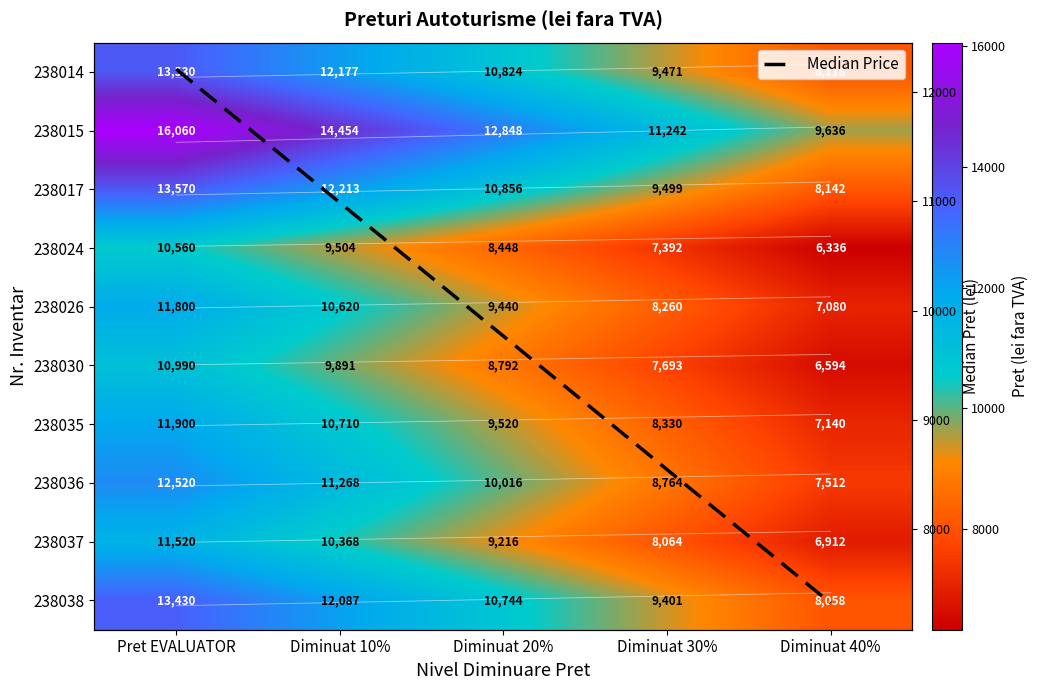

Where is 238015 nearest to the value 12848?

Diminuat 20%